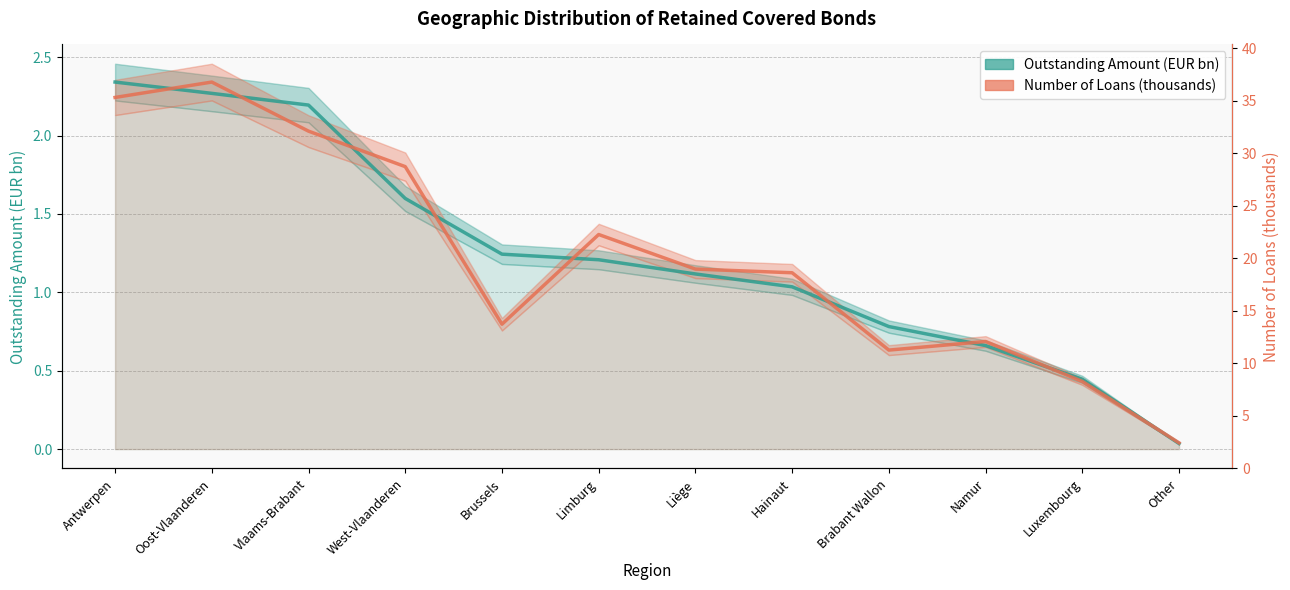

How many data points in Outstanding Amount (EUR bn) are above 1?

8